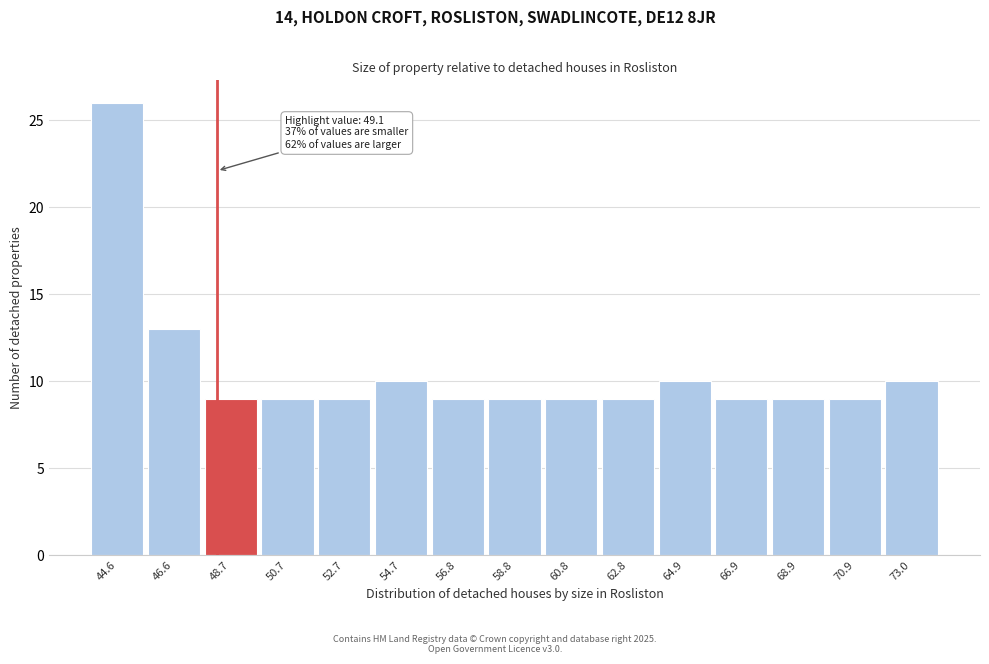

Reading right to left, list all the values displayed in this chart.

10	9	9	9	10	9	9	9	9	10	9	9	9	13	26